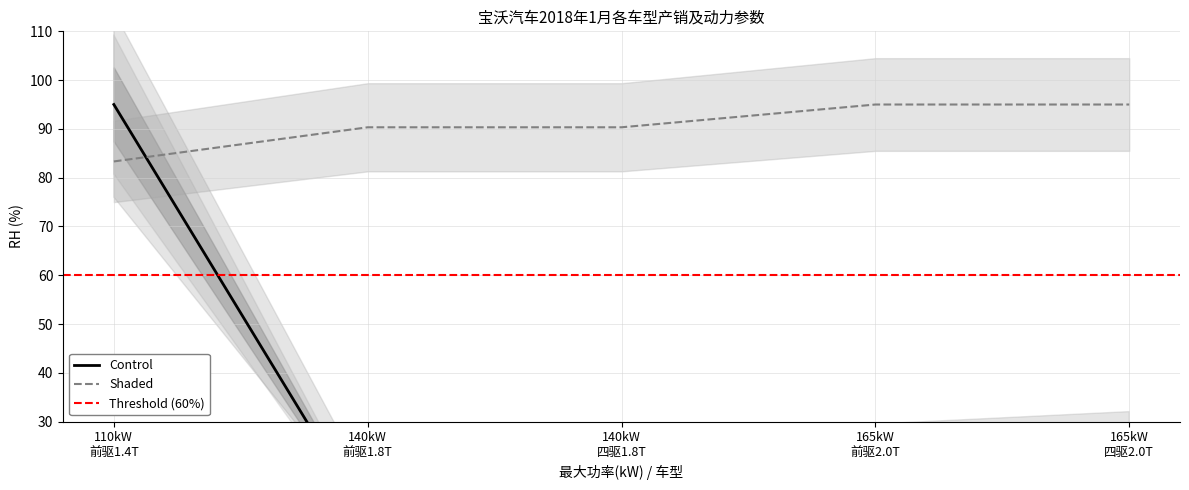

What is the difference between the second highest and second lowest values in the 最大扭矩(N·m) series?

4.7